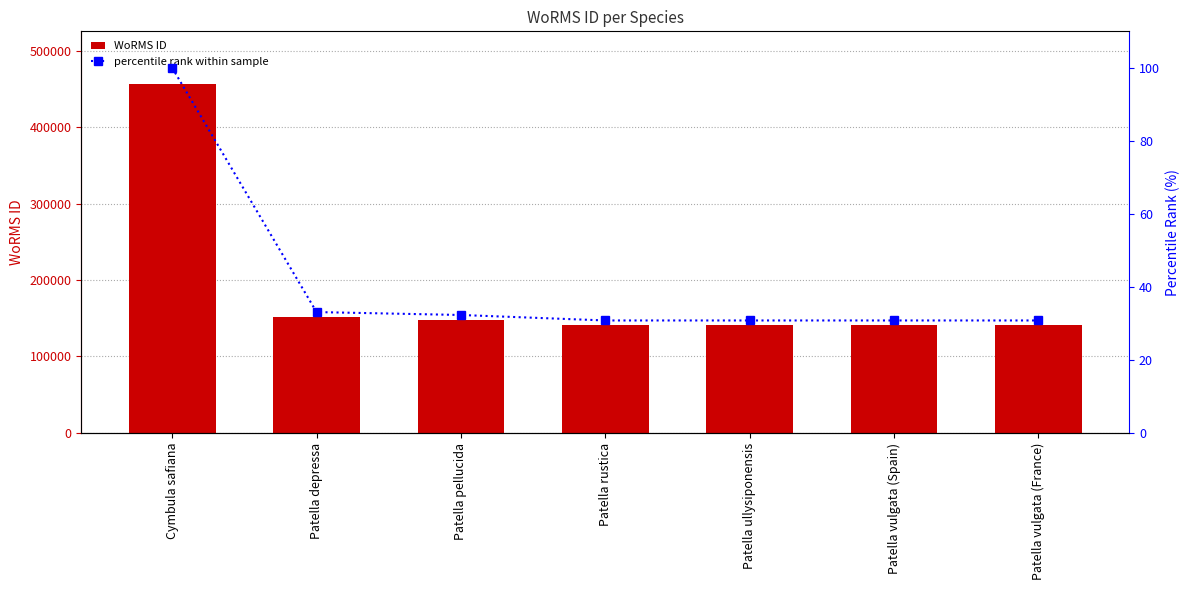

What are all the series names shown in the legend?

WoRMS ID, percentile rank within sample